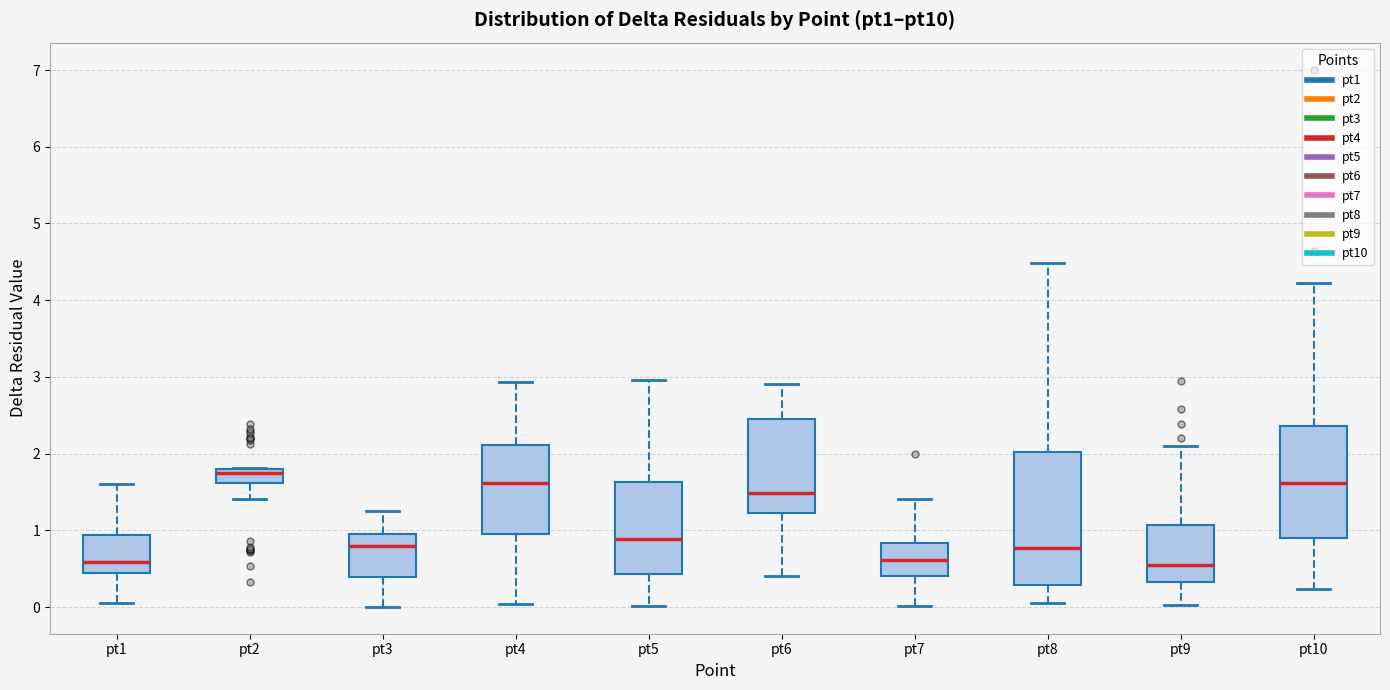

Reading left to right, transcribe this box plot: for each box, give where its median line is, the range the box spans, and where its two whiskers end, as read against the y-axis. The values are not printed on the chart, so give them approximately, as read against the axis.

pt1: median 0.6, box 0.4 to 0.9, whiskers 0.1 to 1.6
pt2: median 1.8 (just below the box's upper edge), box 1.6 to 1.8, whiskers 1.4 to 1.8
pt3: median 0.8, box 0.4 to 0.9, whiskers 0.0 to 1.2
pt4: median 1.6, box 0.9 to 2.1, whiskers 0.0 to 2.9
pt5: median 0.9, box 0.4 to 1.6, whiskers 0.0 to 3.0
pt6: median 1.5, box 1.2 to 2.4, whiskers 0.4 to 2.9
pt7: median 0.6, box 0.4 to 0.8, whiskers 0.0 to 1.4
pt8: median 0.8, box 0.3 to 2.0, whiskers 0.1 to 4.5
pt9: median 0.5, box 0.3 to 1.1, whiskers 0.0 to 2.1
pt10: median 1.6, box 0.9 to 2.4, whiskers 0.2 to 4.2